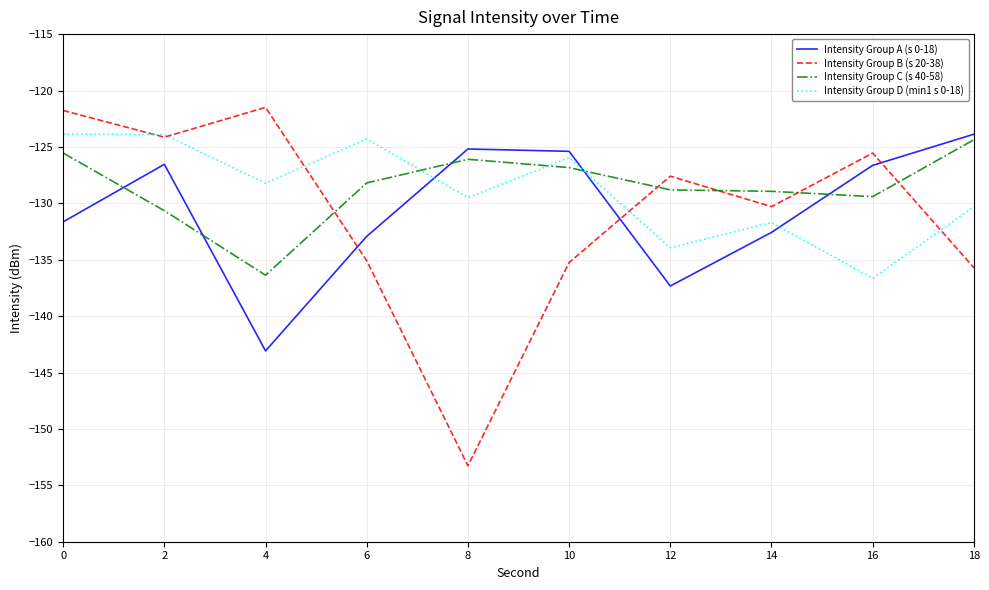

At 0, list the series in order from smallest to largest.

Intensity Group A (s 0-18), Intensity Group C (s 40-58), Intensity Group D (min1 s 0-18), Intensity Group B (s 20-38)